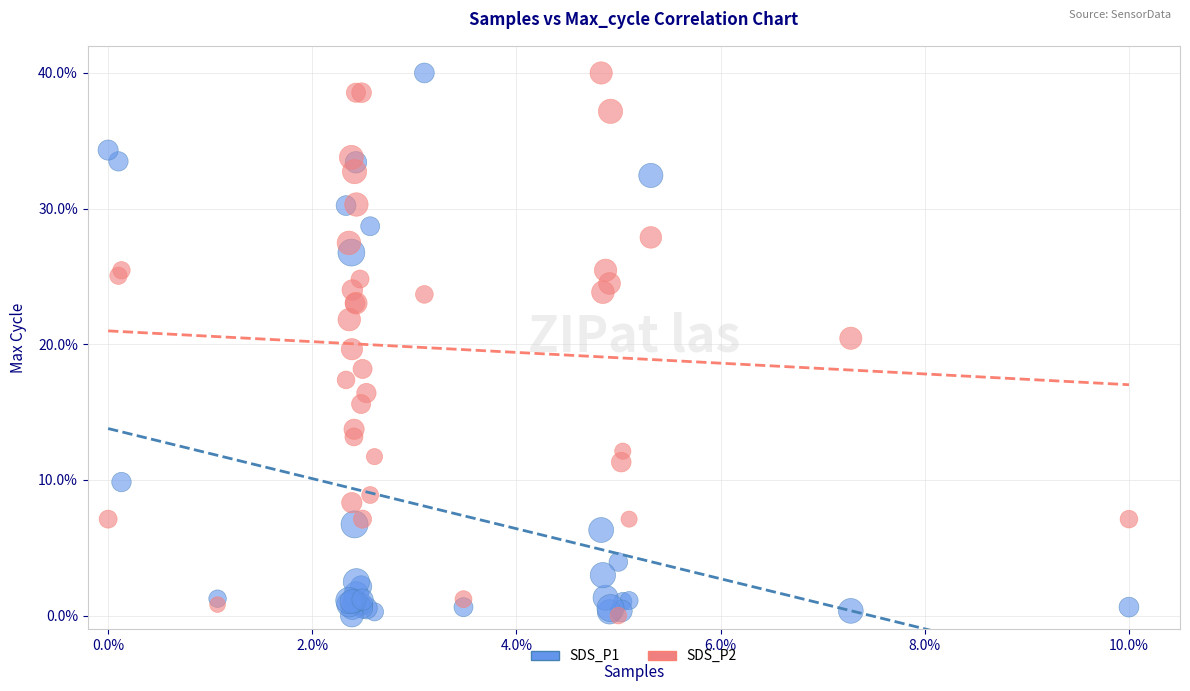

What are all the series names shown in the legend?

SDS_P1, SDS_P2